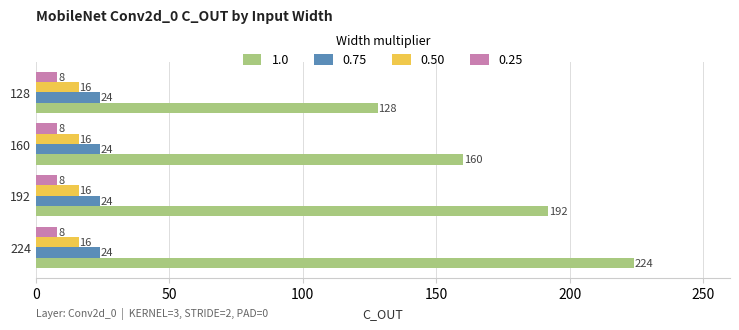

At how many categories does at least one series exceed 60?

4